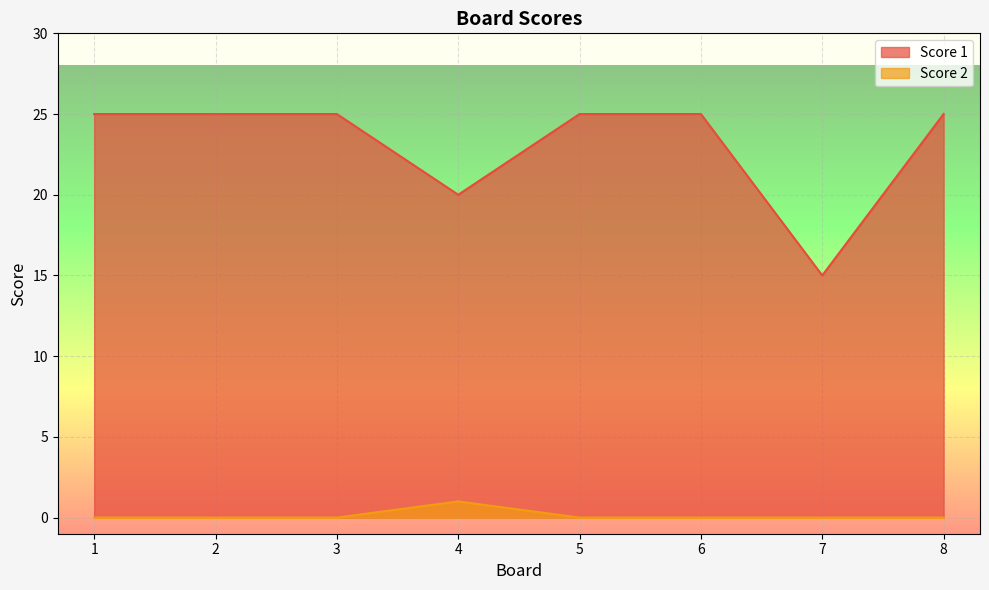

What is the difference between the maximum and second lowest values in the Score 2 series?

1